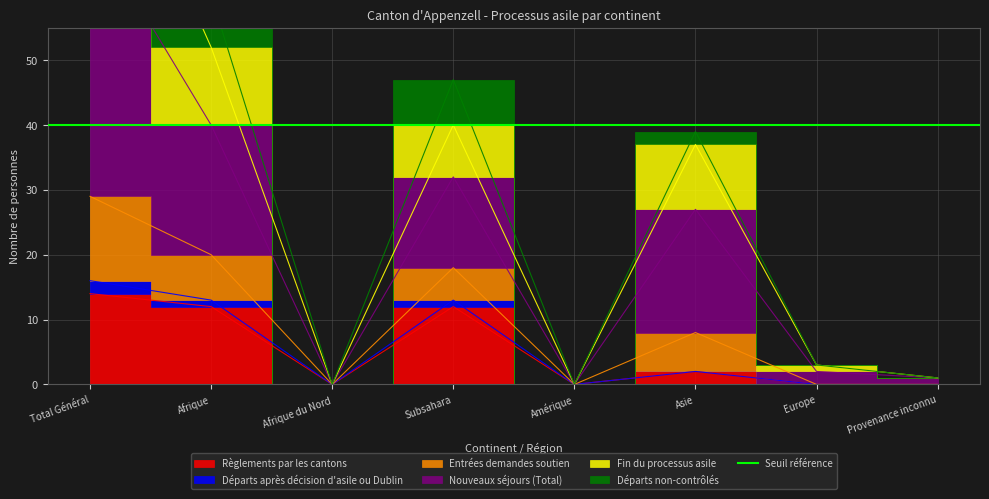

Is this an area chart (filled region under the line)?

No